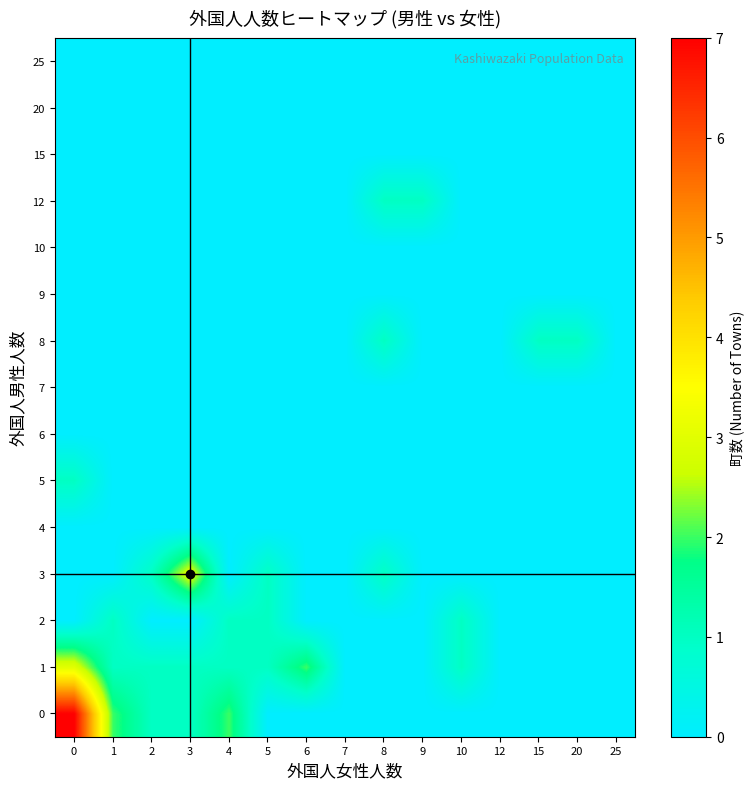

What is the difference between the highest and lowest values at 9?

1